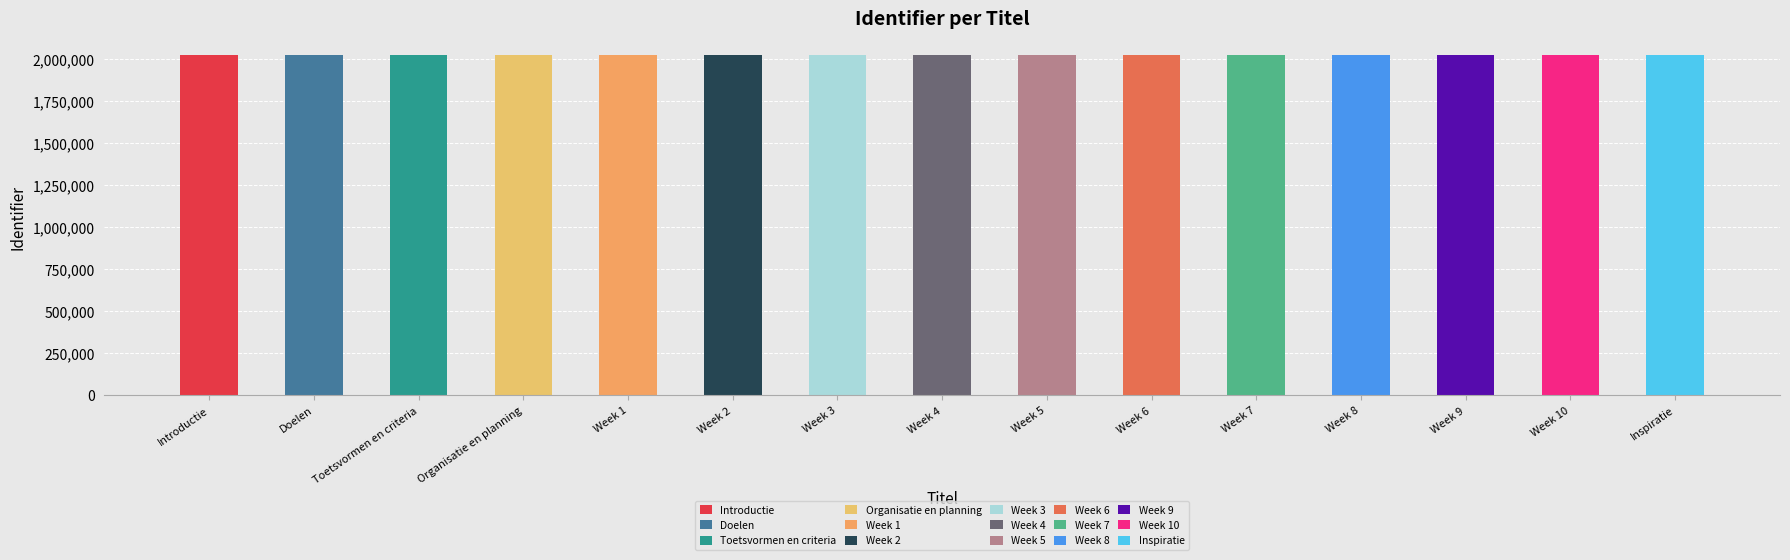

How many bars are there in total?

15